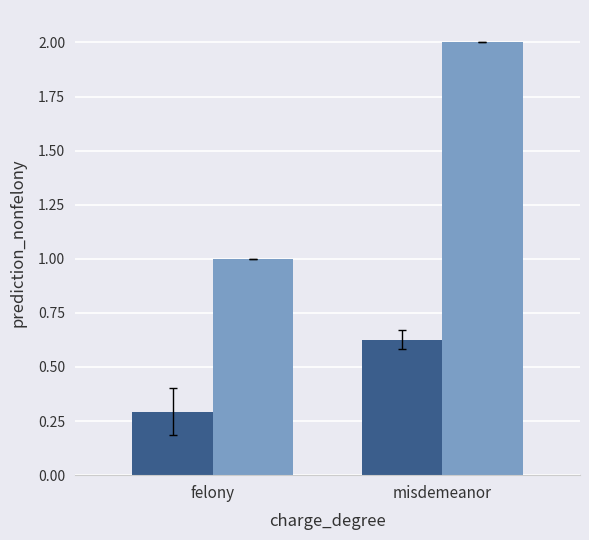

What is the label of the 2nd bar from the right?

felony